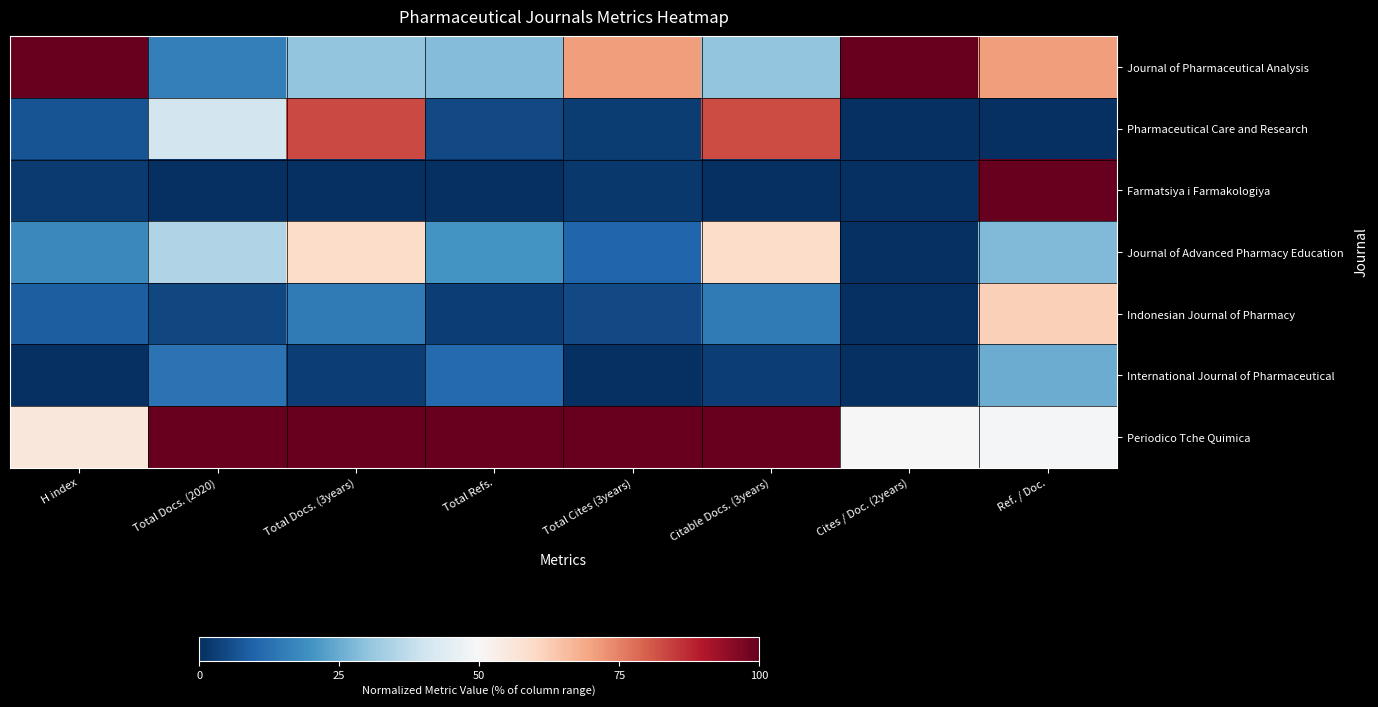

Reading left to right, transcribe all the data shown in this chart.

Journal of Pharmaceutical Analysis: H index=1.0	Total Docs. (2020)=0.2	Total Docs. (3years)=0.3	Total Refs.=0.3	Total Cites (3years)=0.7	Citable Docs. (3years)=0.3	Cites / Doc. (2years)=1.0	Ref. / Doc.=0.7
Pharmaceutical Care and Research: H index=0.1	Total Docs. (2020)=0.4	Total Docs. (3years)=0.8	Total Refs.=0.1	Total Cites (3years)=0.0	Citable Docs. (3years)=0.8	Cites / Doc. (2years)=0.0	Ref. / Doc.=0.0
Farmatsiya i Farmakologiya: H index=0.0	Total Docs. (2020)=0.0	Total Docs. (3years)=0.0	Total Refs.=0.0	Total Cites (3years)=0.0	Citable Docs. (3years)=0.0	Cites / Doc. (2years)=0.0	Ref. / Doc.=1.0
Journal of Advanced Pharmacy Education: H index=0.2	Total Docs. (2020)=0.3	Total Docs. (3years)=0.6	Total Refs.=0.2	Total Cites (3years)=0.1	Citable Docs. (3years)=0.6	Cites / Doc. (2years)=0.0	Ref. / Doc.=0.3
Indonesian Journal of Pharmacy: H index=0.1	Total Docs. (2020)=0.0	Total Docs. (3years)=0.1	Total Refs.=0.0	Total Cites (3years)=0.0	Citable Docs. (3years)=0.1	Cites / Doc. (2years)=0.0	Ref. / Doc.=0.6
International Journal of Pharmaceutical: H index=0.0	Total Docs. (2020)=0.1	Total Docs. (3years)=0.0	Total Refs.=0.1	Total Cites (3years)=0.0	Citable Docs. (3years)=0.0	Cites / Doc. (2years)=0.0	Ref. / Doc.=0.3
Periodico Tche Quimica: H index=0.6	Total Docs. (2020)=1.0	Total Docs. (3years)=1.0	Total Refs.=1.0	Total Cites (3years)=1.0	Citable Docs. (3years)=1.0	Cites / Doc. (2years)=0.5	Ref. / Doc.=0.5